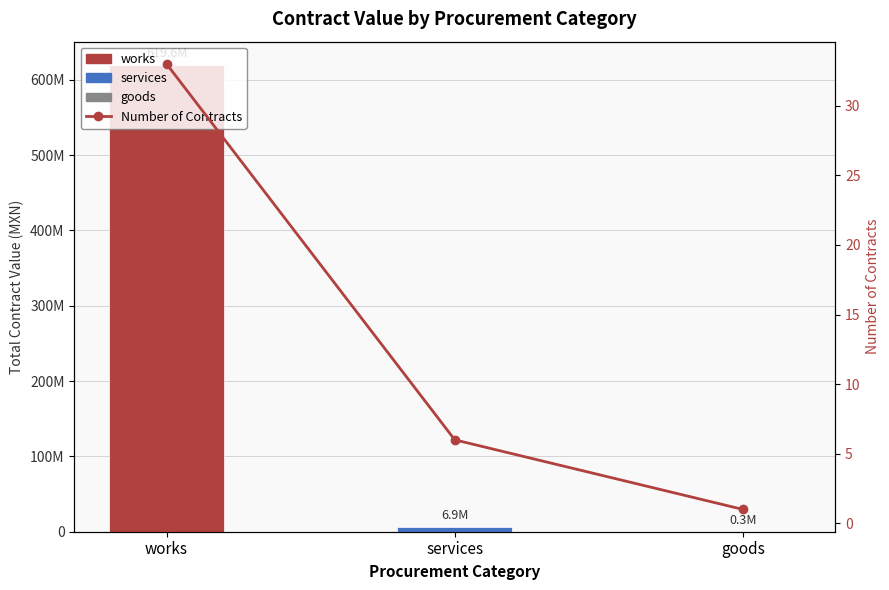

At goods, list the series in order from largest to smallest.

Total Contract Value (MXN), Number of Contracts